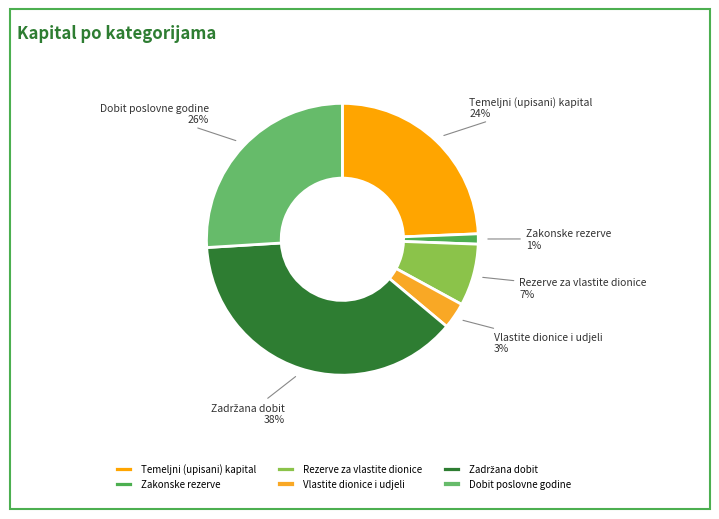

Does Vlastite dionice i udjeli account for over 50% of the chart?

No